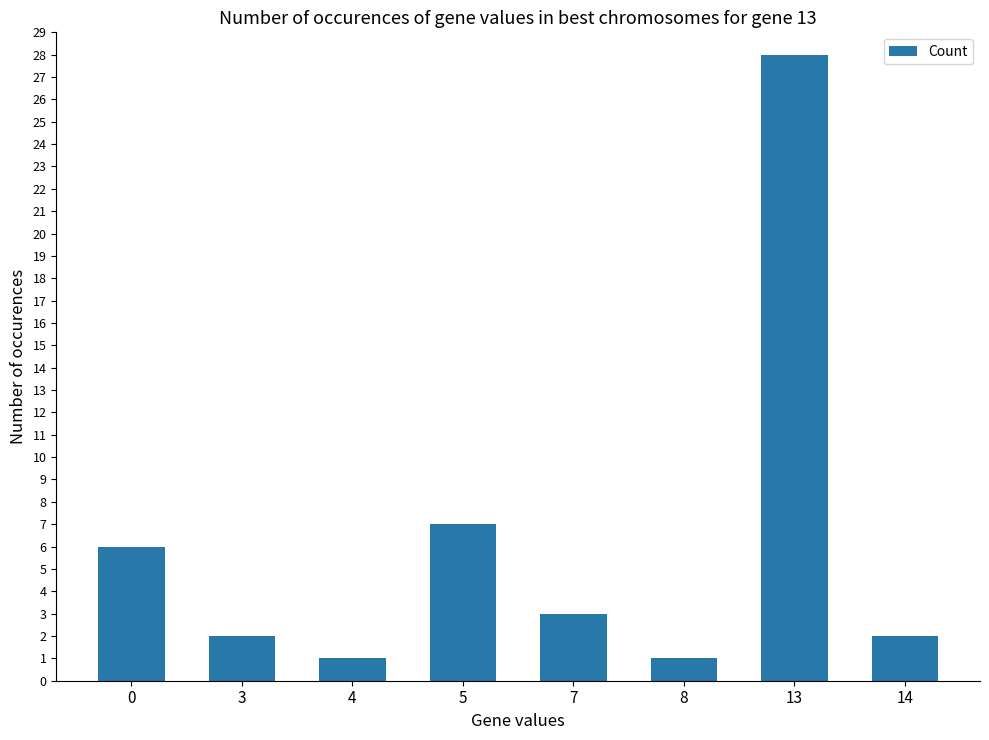

What is the value of the 5th bar from the left?

3